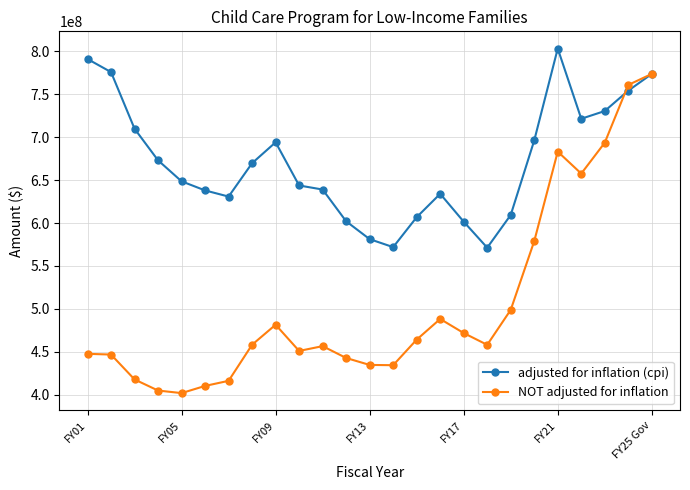

Rank the series by their maximum value, from lowest to highest.

NOT adjusted for inflation, adjusted for inflation (cpi)